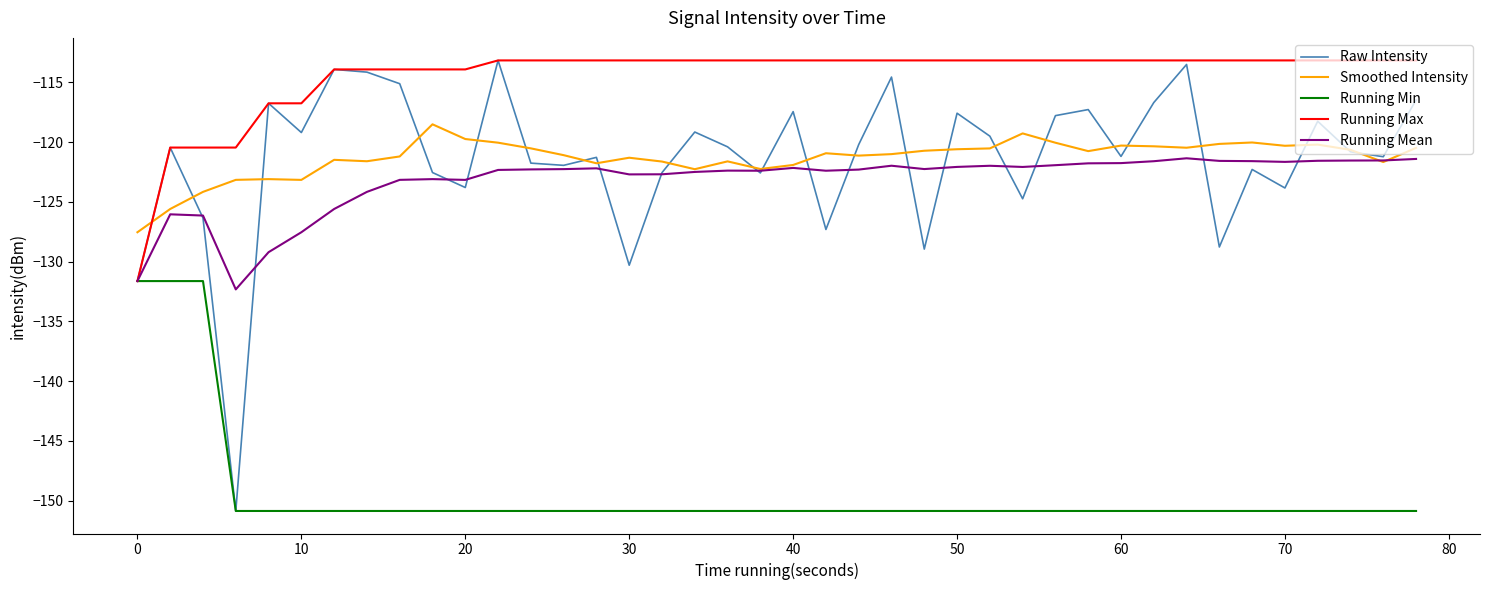

What are all the series names shown in the legend?

Raw Intensity, Smoothed Intensity, Running Min, Running Max, Running Mean